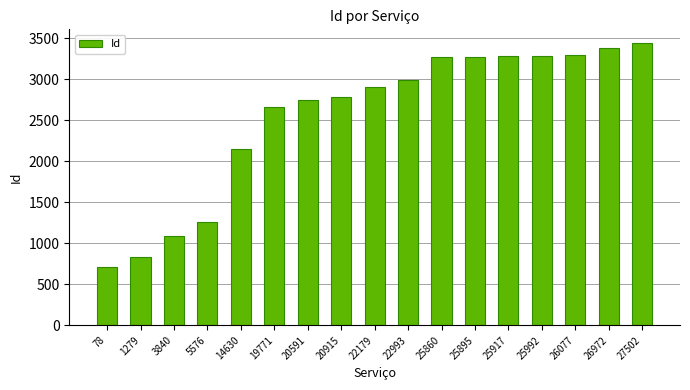

Which has a higher value, 14630 or 20591?

20591